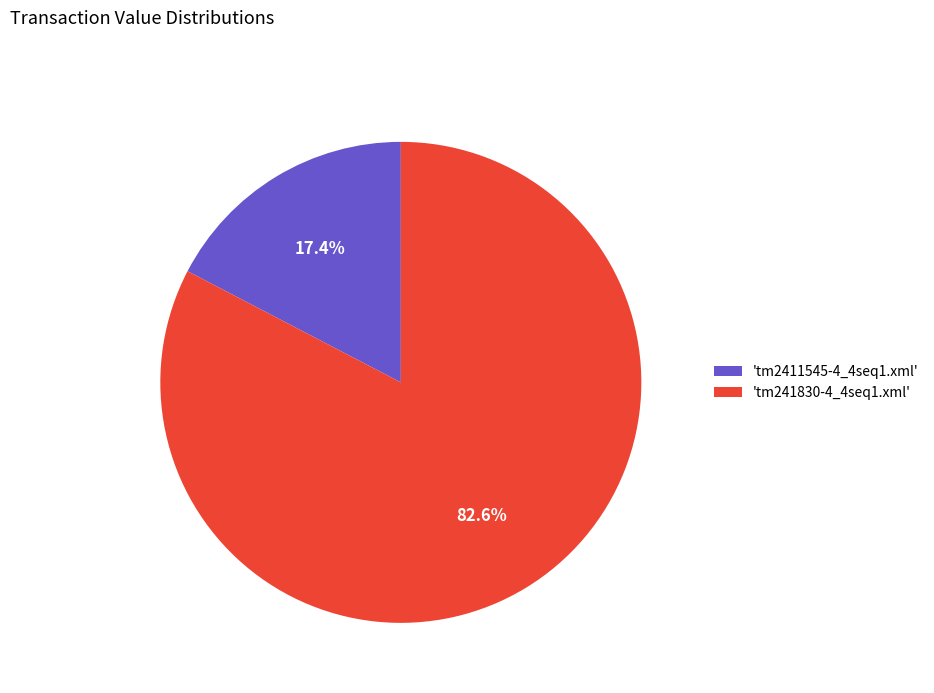

Which slice represents more than half of the pie?

'tm241830-4_4seq1.xml'